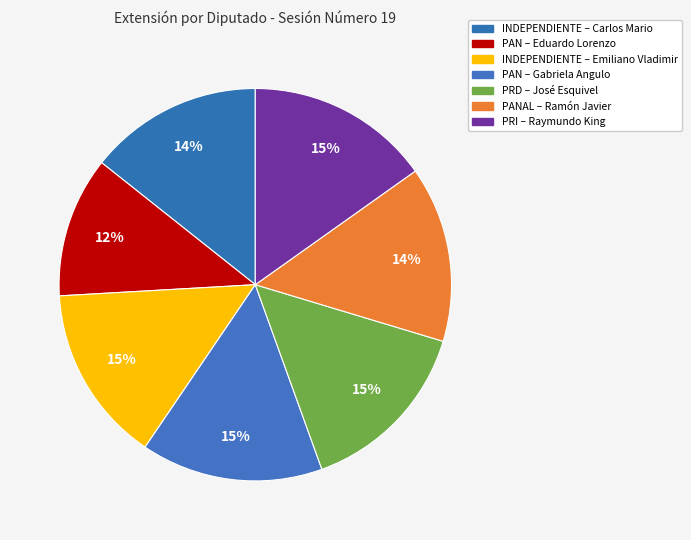

How many slices are in this pie chart?

7